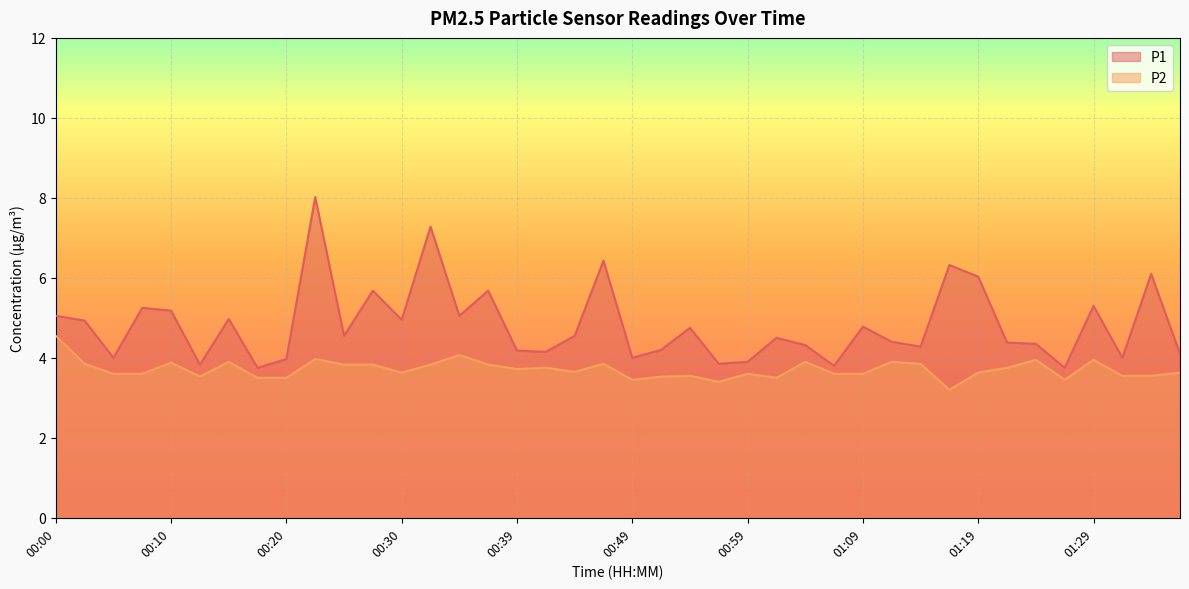

Reading left to right, extract all data points from this chart.

P1: 5.0	4.9	4.0	5.2	5.2	3.8	5.0	3.8	4.0	8.0	4.5	5.7	5.0	7.3	5.0	5.7	4.2	4.2	4.5	6.4	4.0	4.2	4.8	3.9	3.9	4.5	4.3	3.8	4.8	4.4	4.3	6.3	6.0	4.4	4.3	3.8	5.3	4.0	6.1	4.1
P2: 4.5	3.9	3.6	3.6	3.9	3.5	3.9	3.5	3.5	4.0	3.8	3.8	3.6	3.8	4.1	3.8	3.7	3.8	3.6	3.9	3.5	3.5	3.5	3.4	3.6	3.5	3.9	3.6	3.6	3.9	3.9	3.2	3.6	3.8	4.0	3.5	4.0	3.5	3.5	3.6